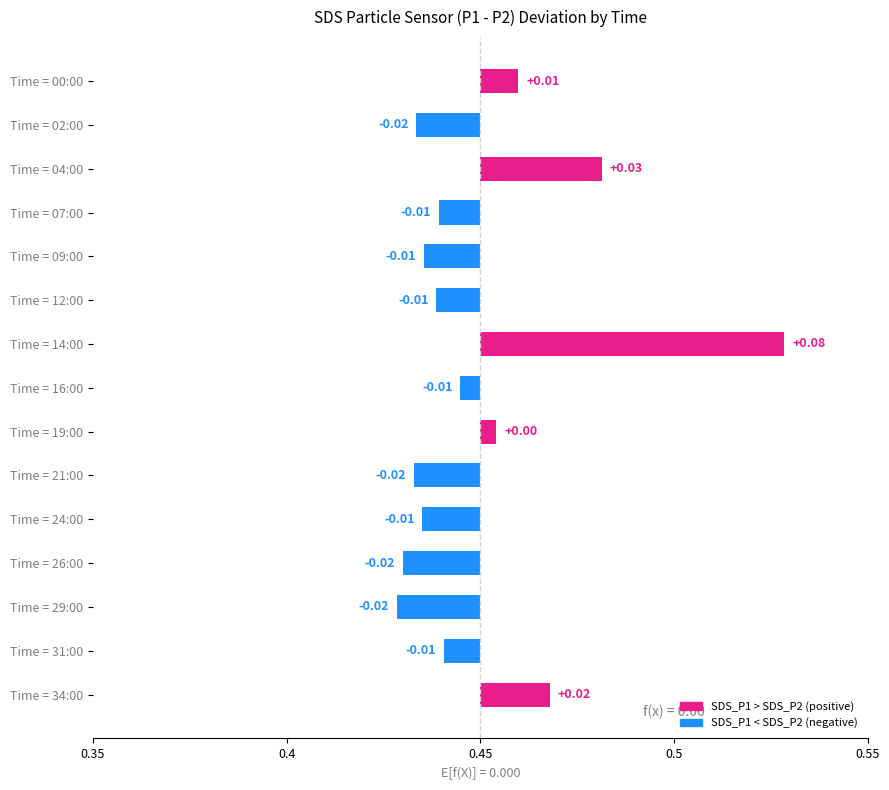

Reading left to right, extract all data points from this chart.

0.0	-0.0	0.0	-0.0	-0.0	-0.0	0.1	-0.0	0.0	-0.0	-0.0	-0.0	-0.0	-0.0	0.0